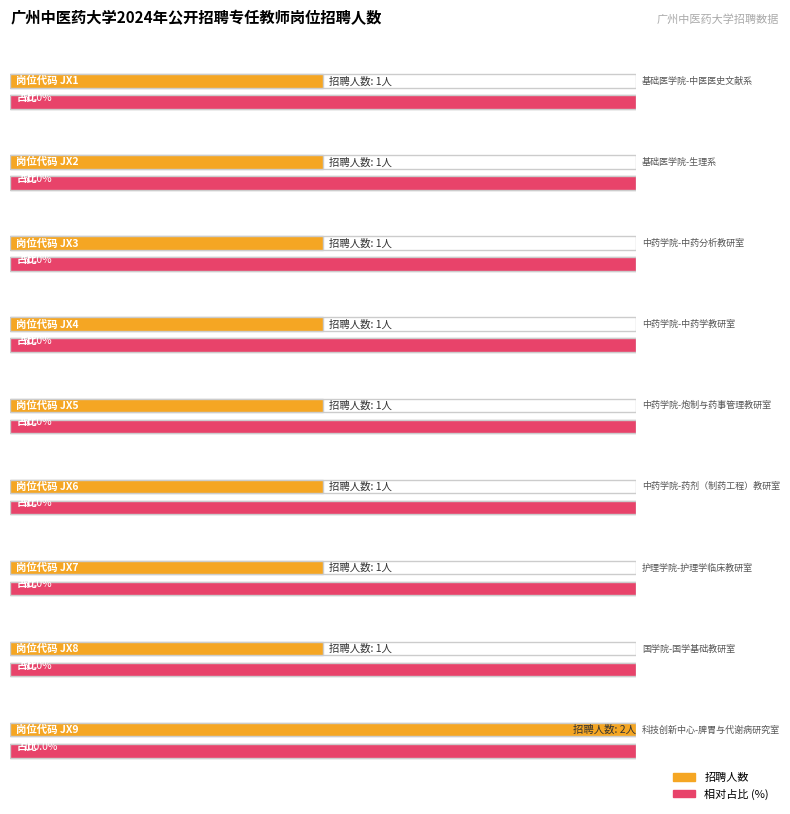

What is the maximum value shown in the chart?

2